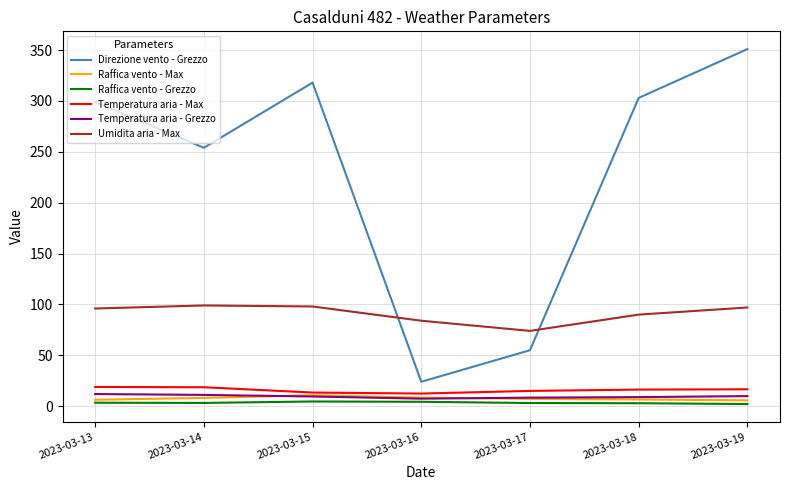

What is the approximate value of Raffica vento - Grezzo at 2023-03-16?

4.3